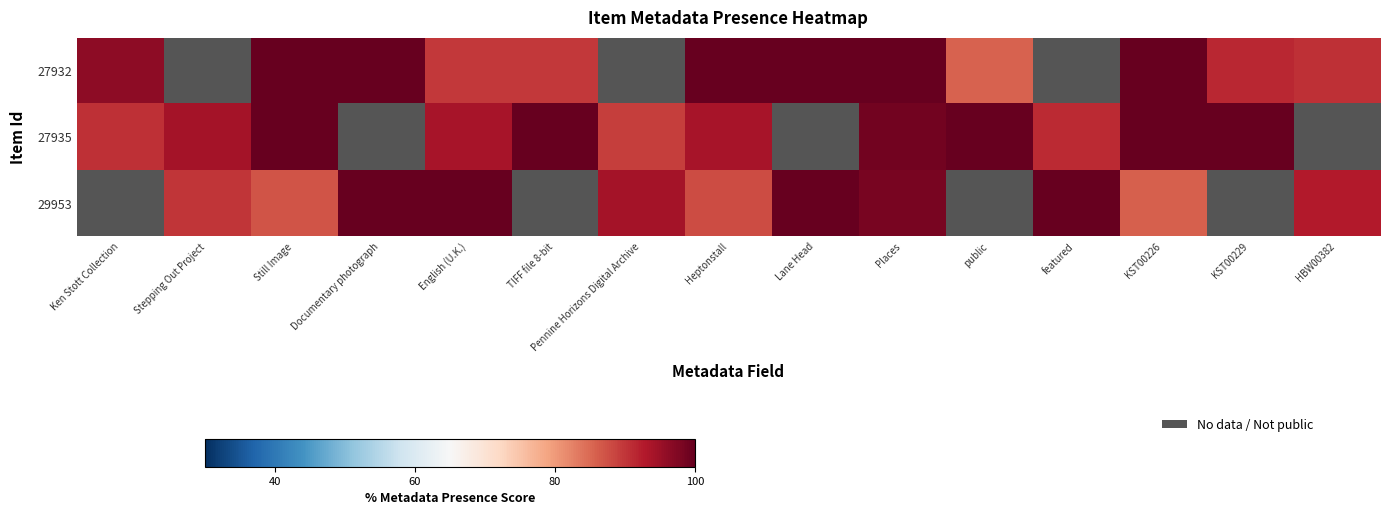

The value of 27932 at Documentary photograph is 100.0. True or false?

True